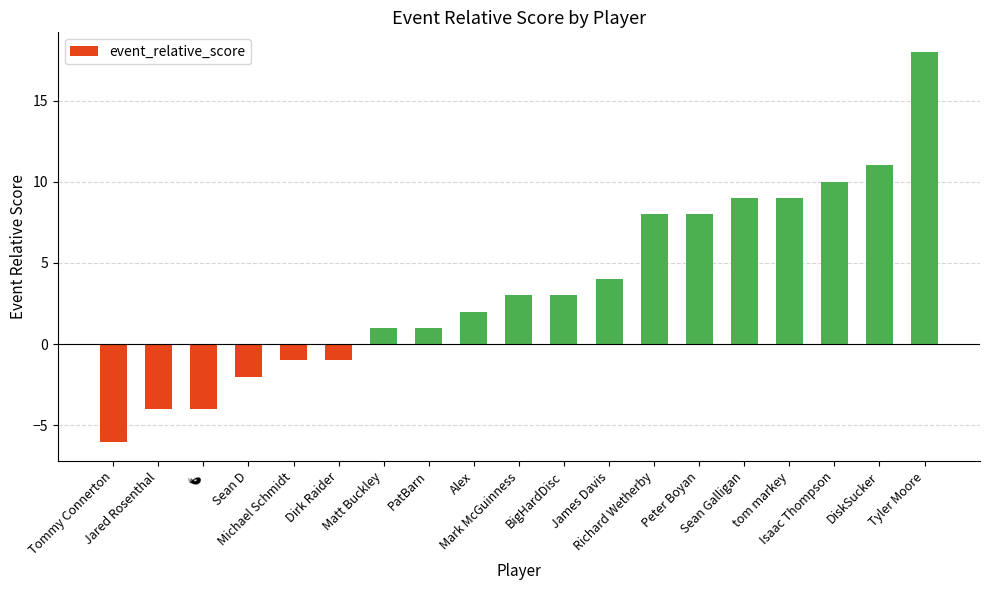

Reading left to right, what are all the values shown in this chart?

-6	-4	-4	-2	-1	-1	1	1	2	3	3	4	8	8	9	9	10	11	18